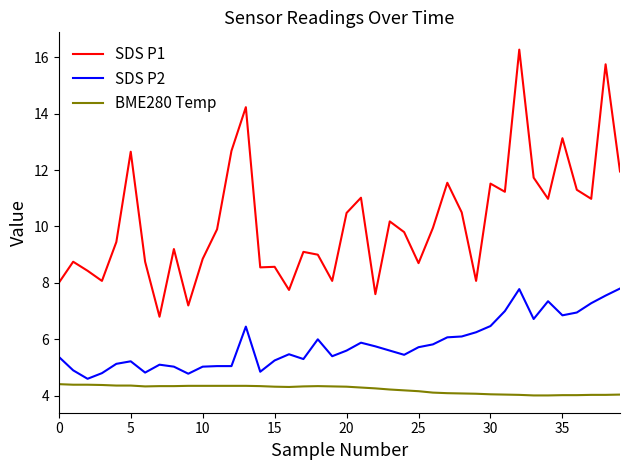

Which series has the largest range (max minus min)?

SDS P1